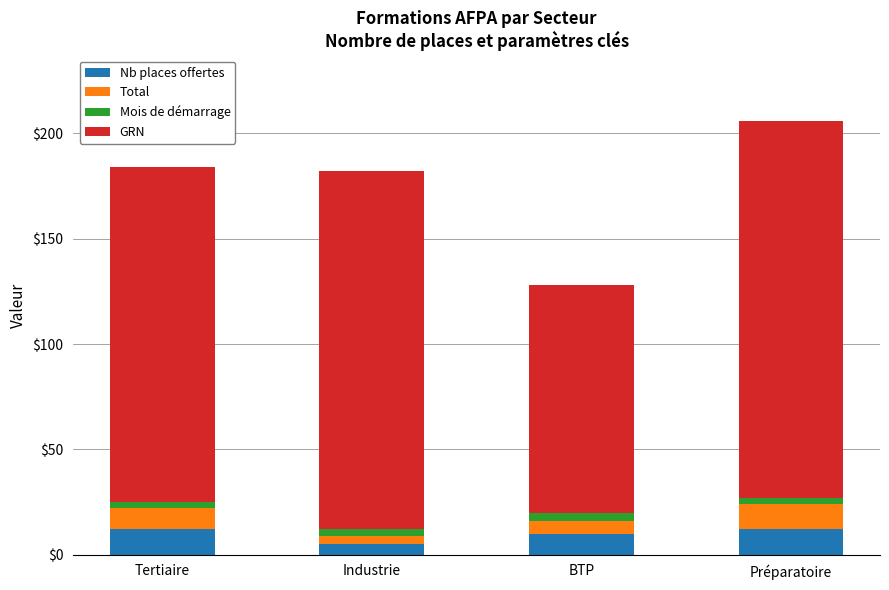

The Nb places offertes series shows 10 at BTP. True or false?

True